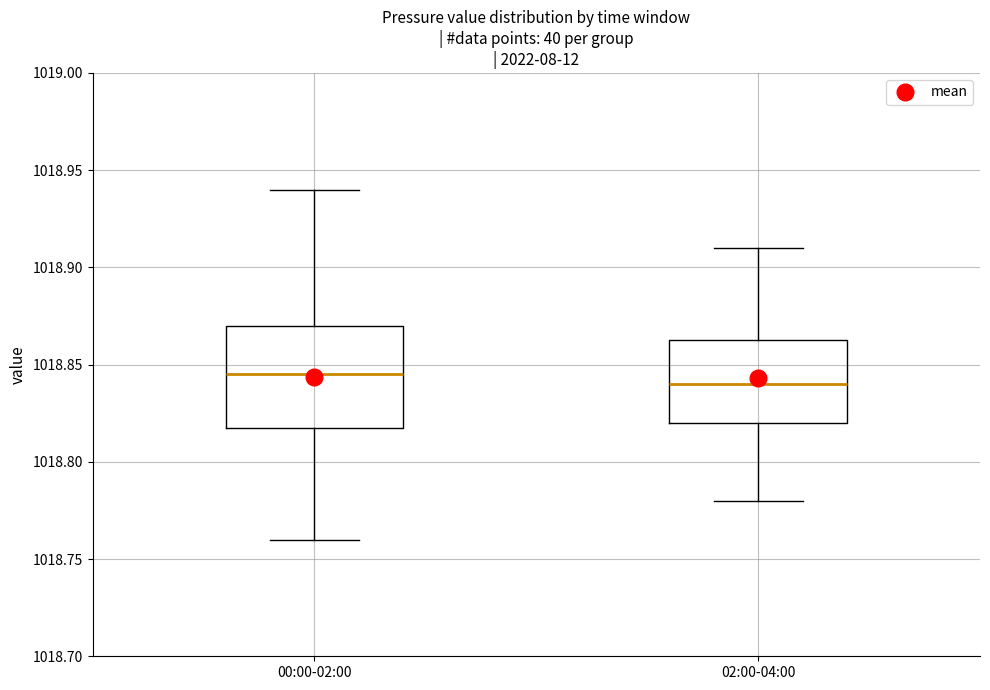

Which box is the tallest, from its lower edge to its upper edge?

00:00-02:00